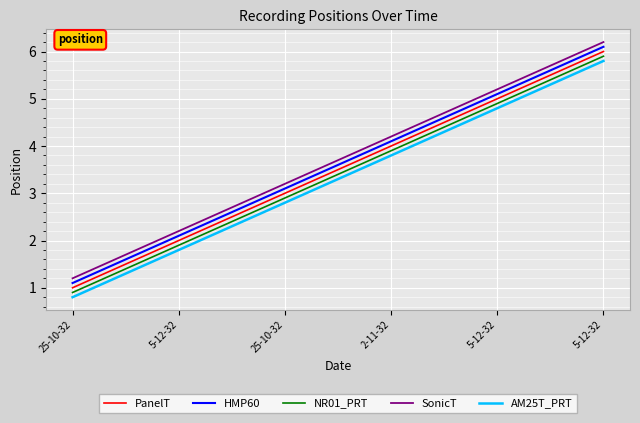

Which series has the largest range (max minus min)?

PanelT